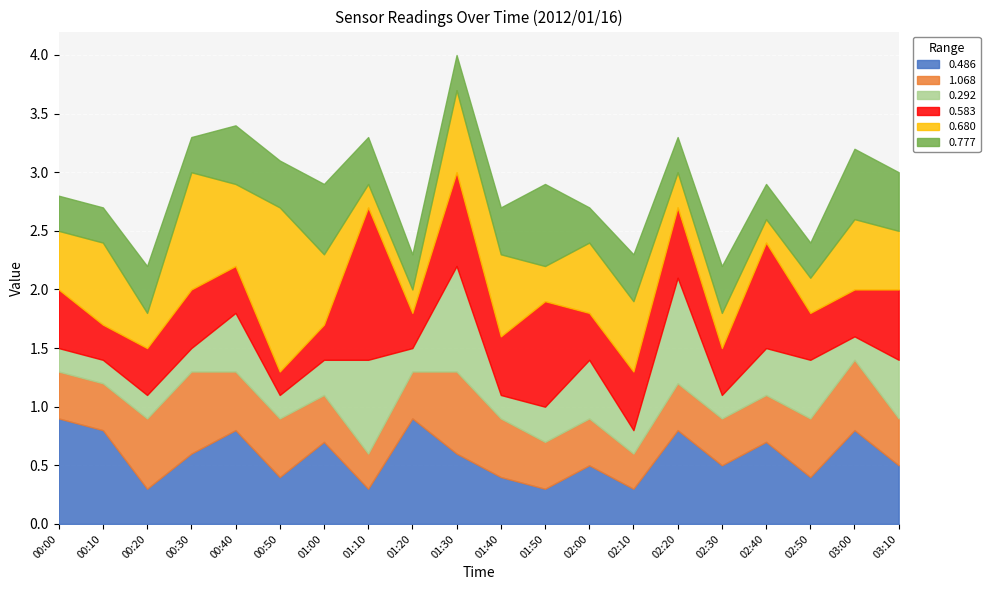

At which label does 0.583 reach its minimum?

00:50